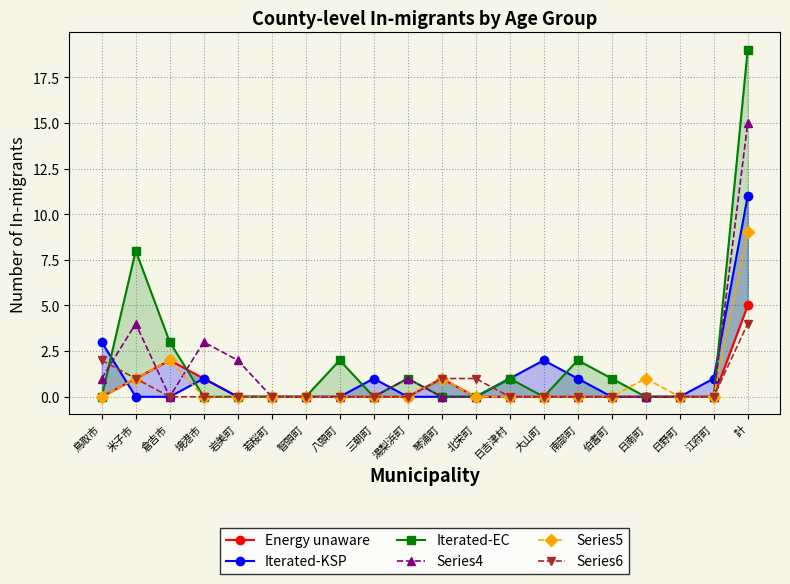

At 鳥取市, list the series in order from smallest to largest.

Energy unaware, Iterated-EC, Series5, Series4, Series6, Iterated-KSP